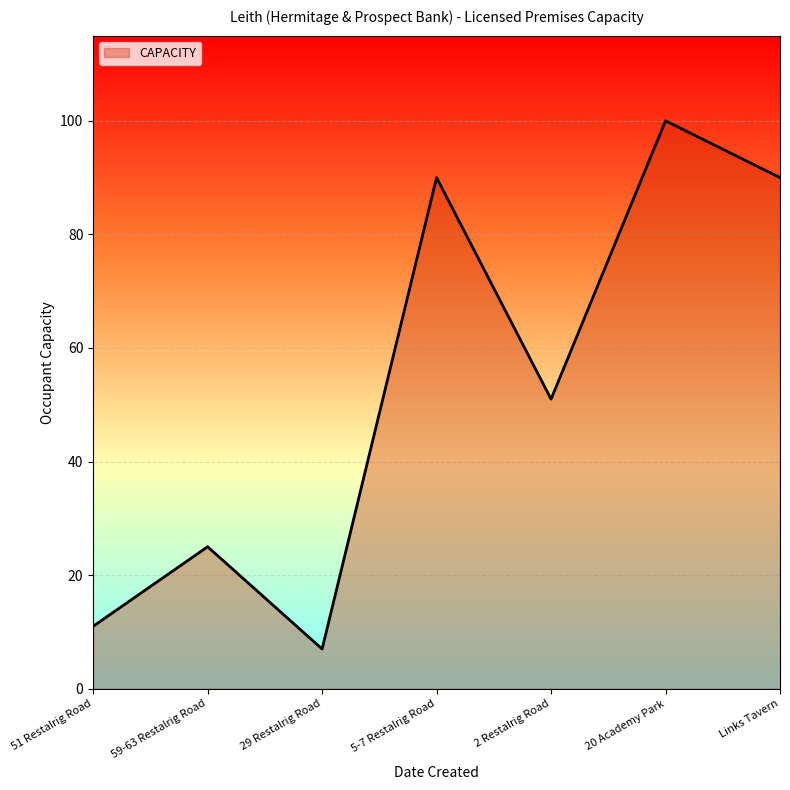

The value at 29 Restalrig Road is 7. True or false?

True